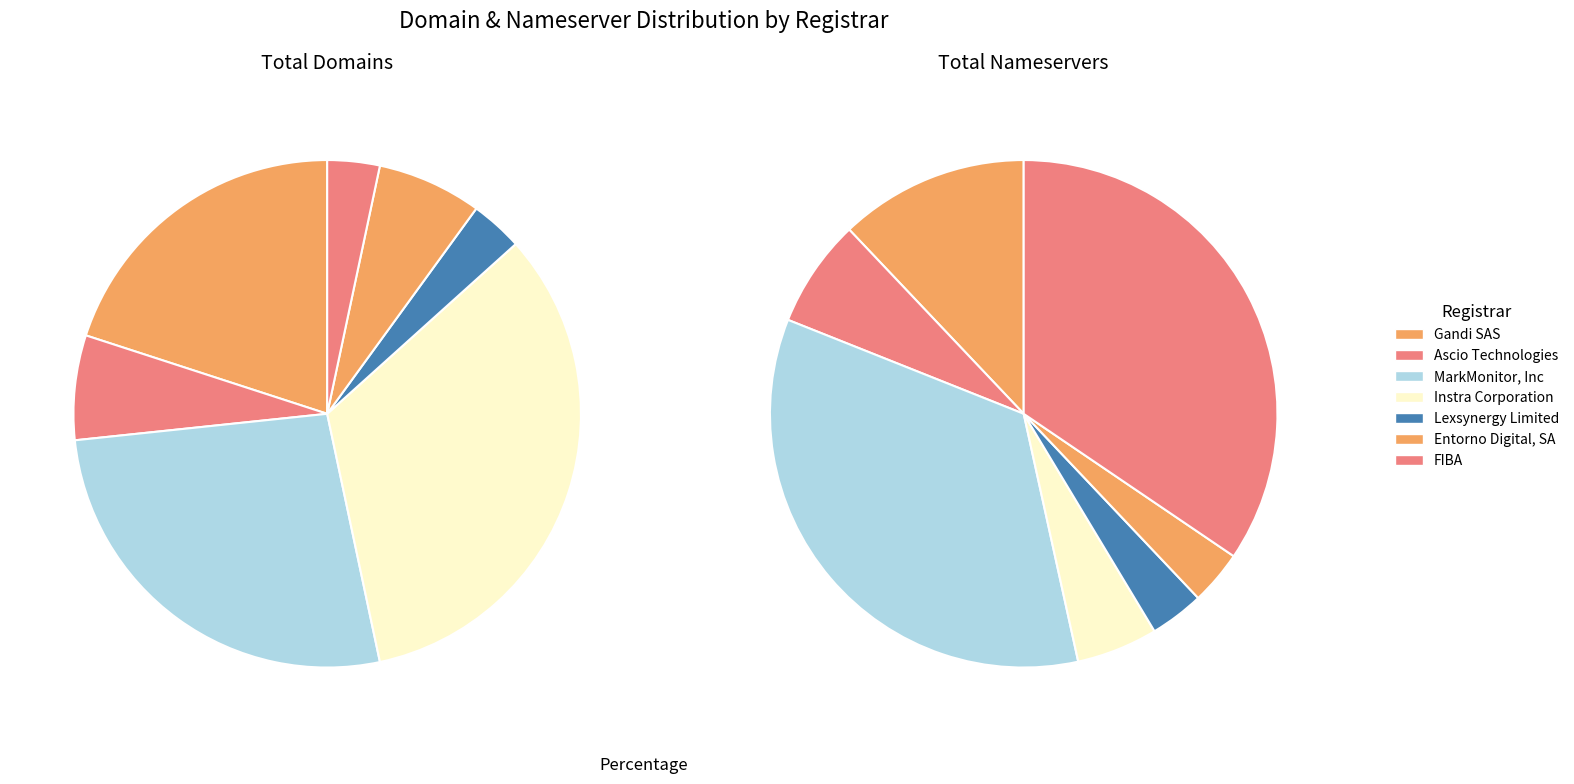

Is there any slice that represents more than half of the pie?

No